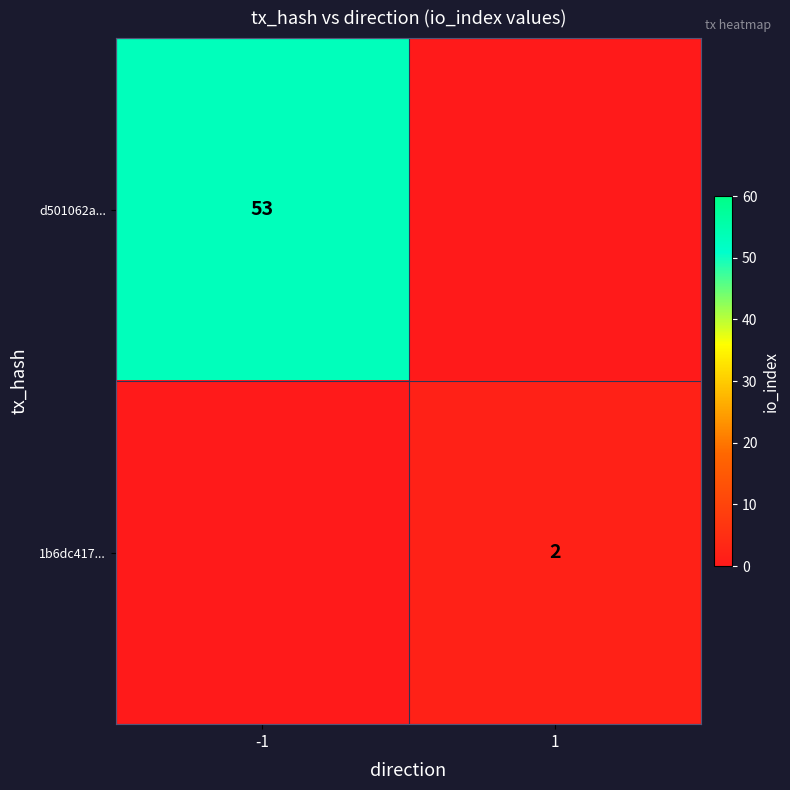

What is the difference between the highest and lowest values at -1?

53.0